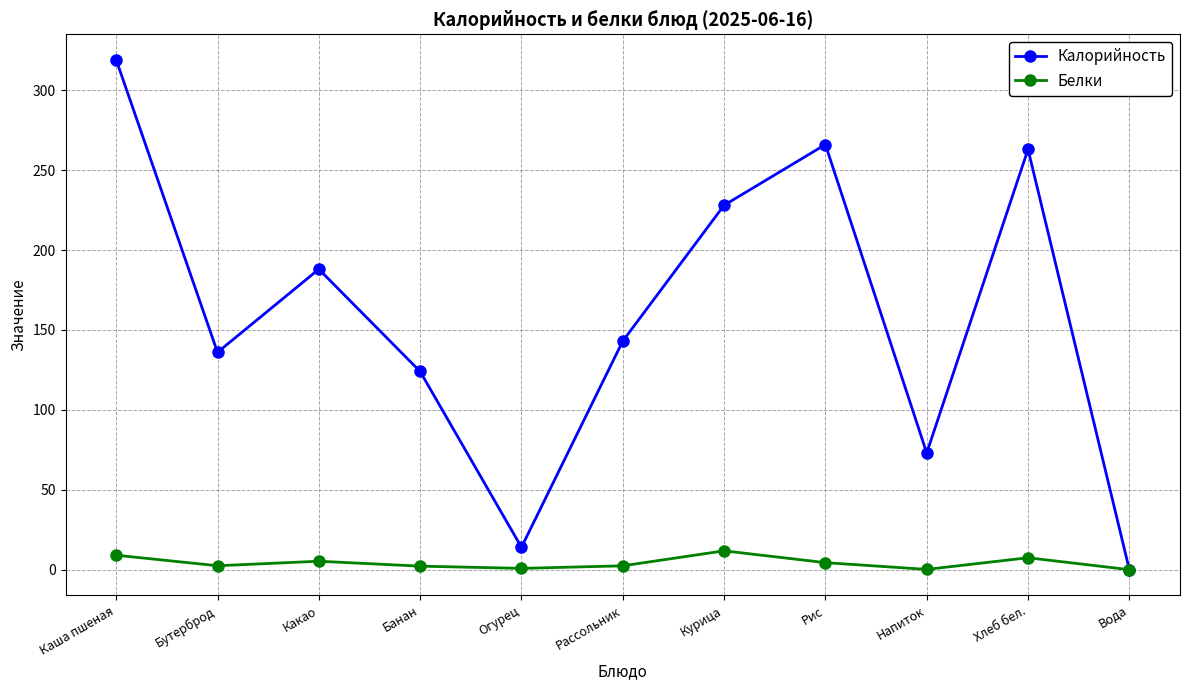

What is the label of the 7th point from the left?

Курица